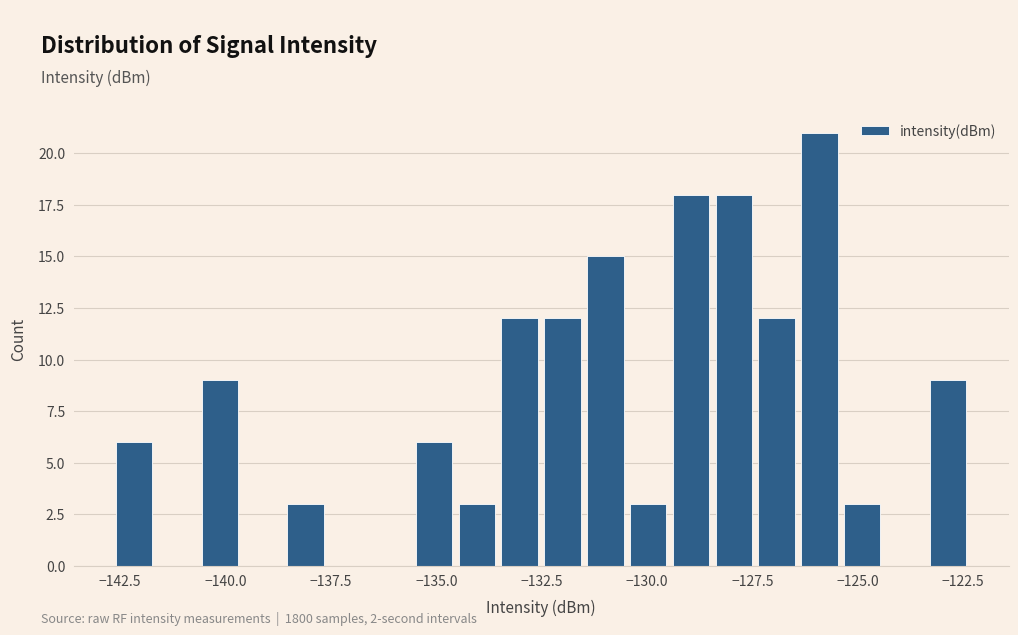

Around what value on the x-axis is the tallest bar? Give the approximate position of its centre, as read against the axis.

-126.0